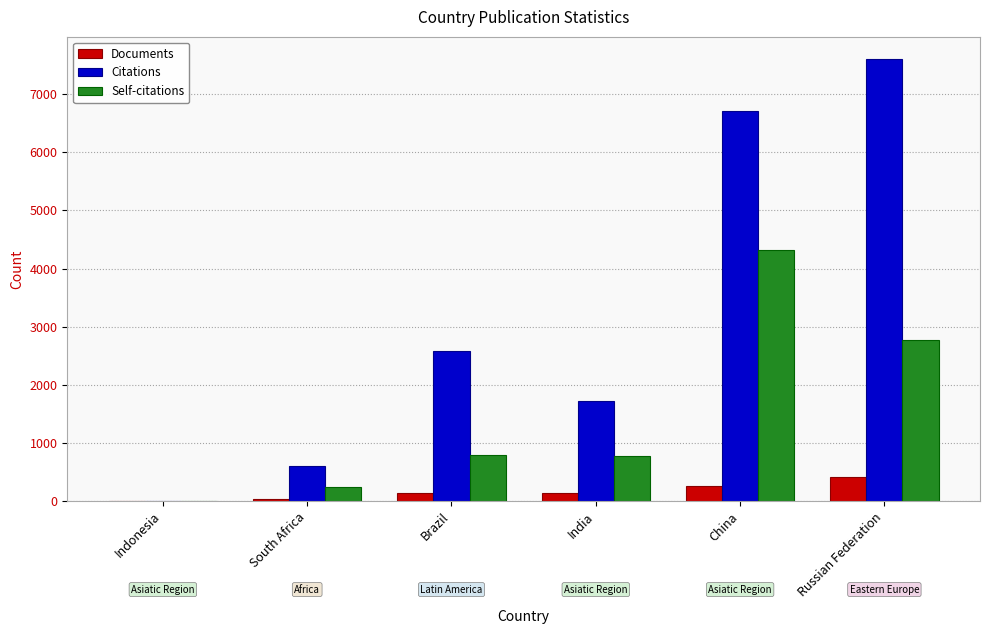

What is the greatest value displayed?

7606